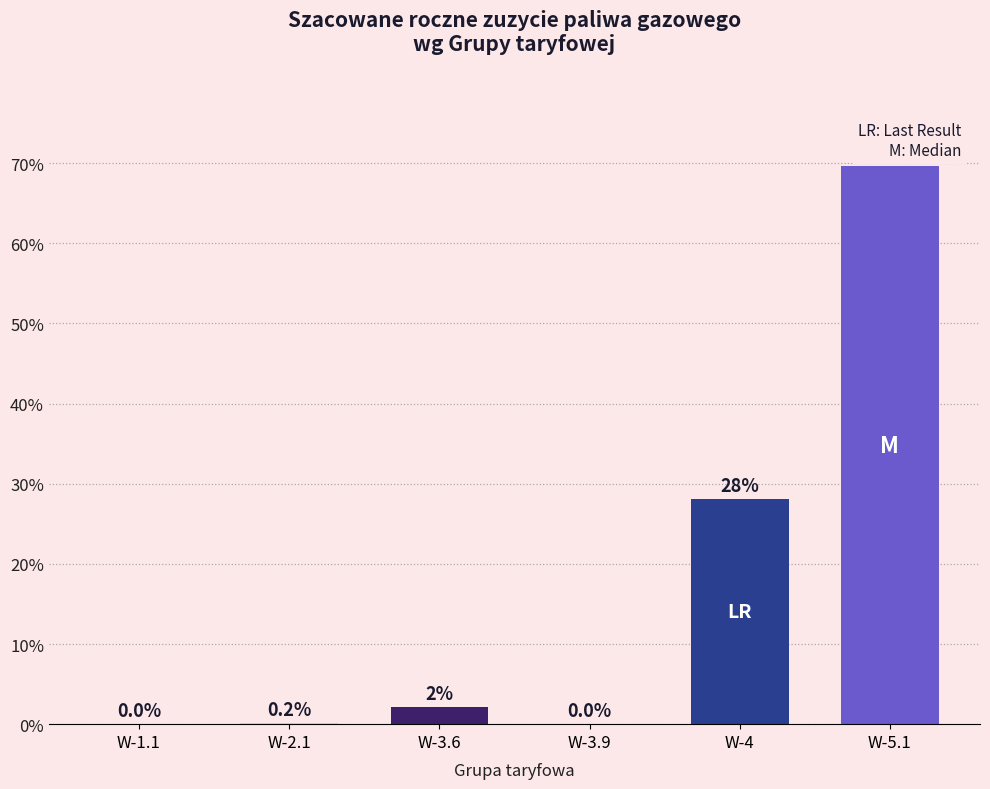

Approximately how many times larger is the value at W-5.1 compared to W-4?

2.5